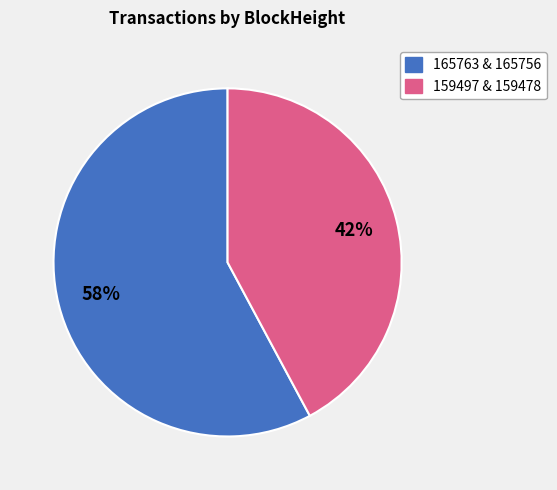

Does any single category account for the majority?

Yes